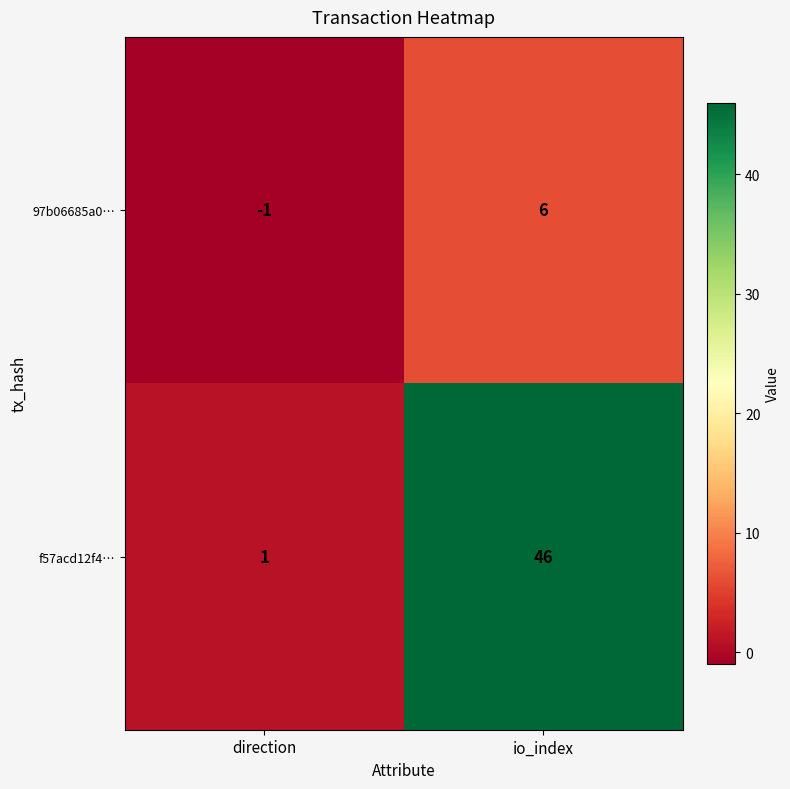

List the series in order of their peak value, highest first.

f57acd12f4…, 97b06685a0…